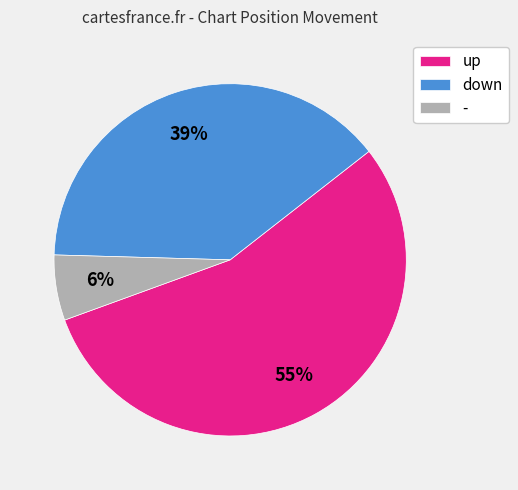

Between up and -, which is larger?

up